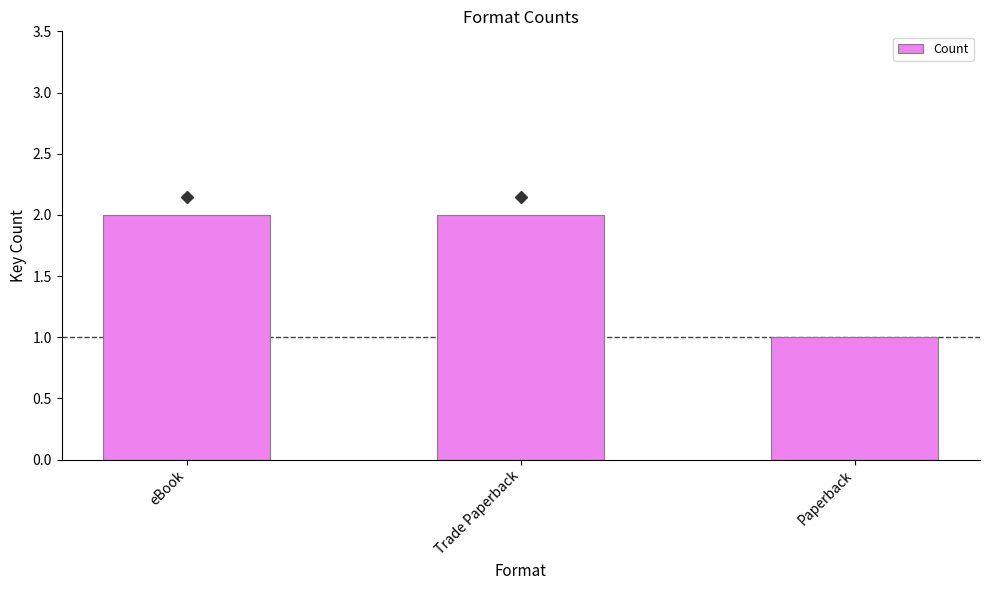

What is the value of the 2nd bar from the left?

2